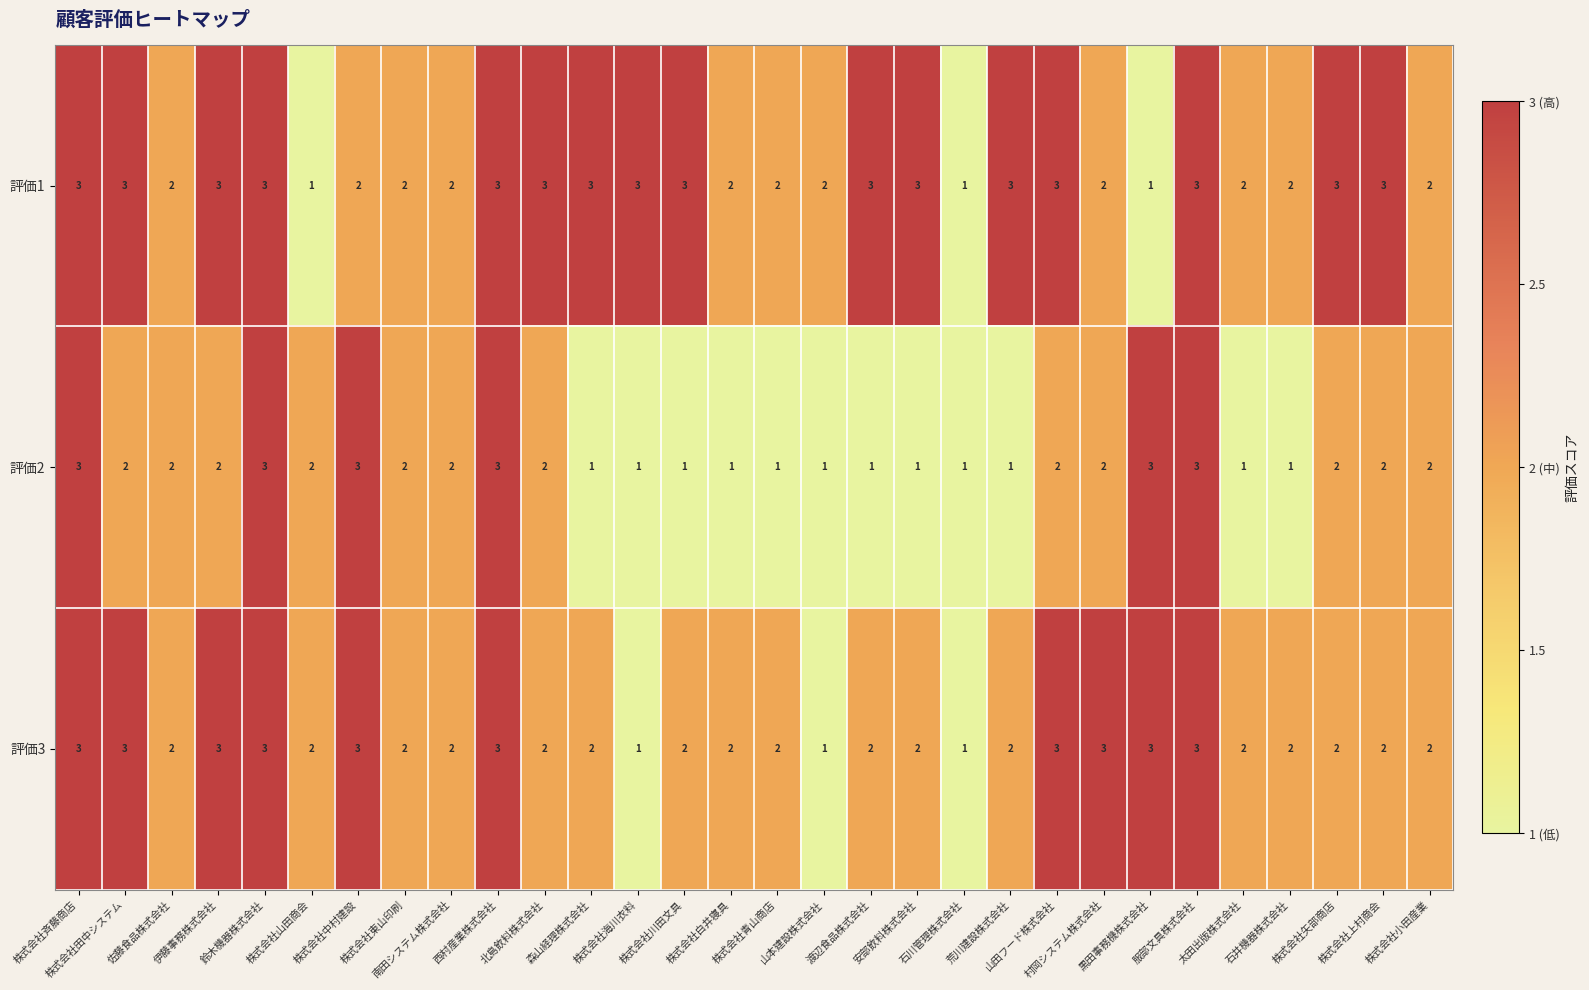

Rank the series by their average value, from lowest to highest.

評価2, 評価3, 評価1